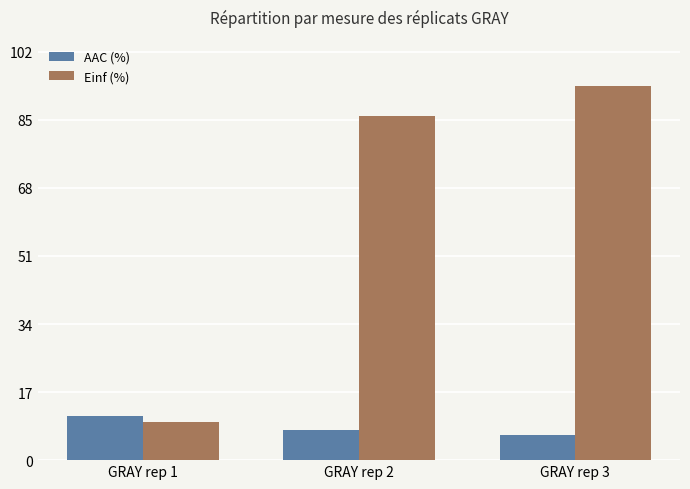

Reading left to right, list all the values displayed in this chart.

AAC (%): GRAY rep 1=11.1	GRAY rep 2=7.5	GRAY rep 3=6.2
Einf (%): GRAY rep 1=9.6	GRAY rep 2=85.9	GRAY rep 3=93.5